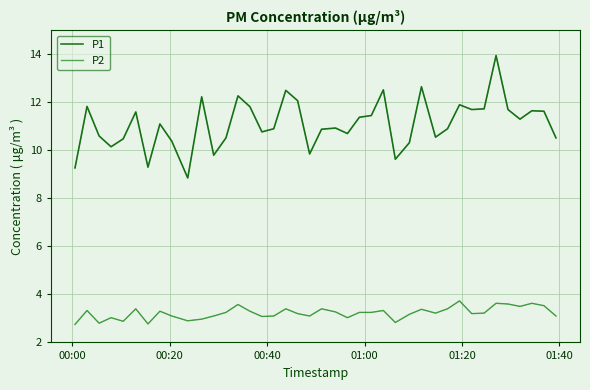

How many lines are shown in the chart?

2